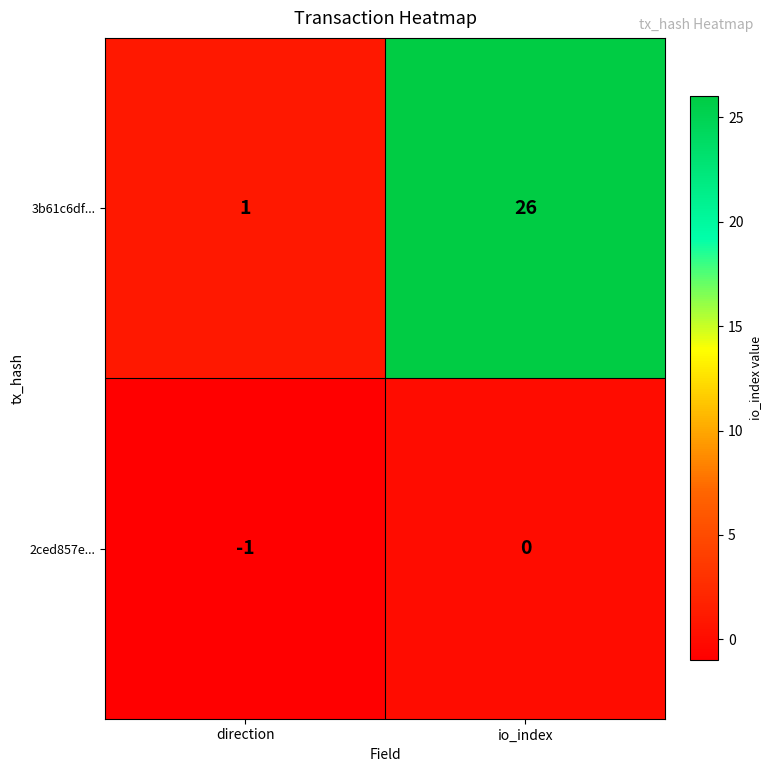

List the series in order of their overall mean, highest first.

3b61c6df..., 2ced857e...